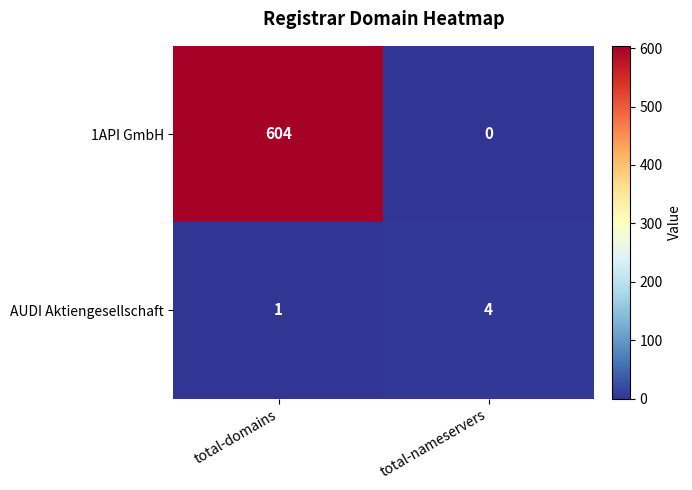

What is the difference between the maximum and minimum values in the 1API GmbH series?

604